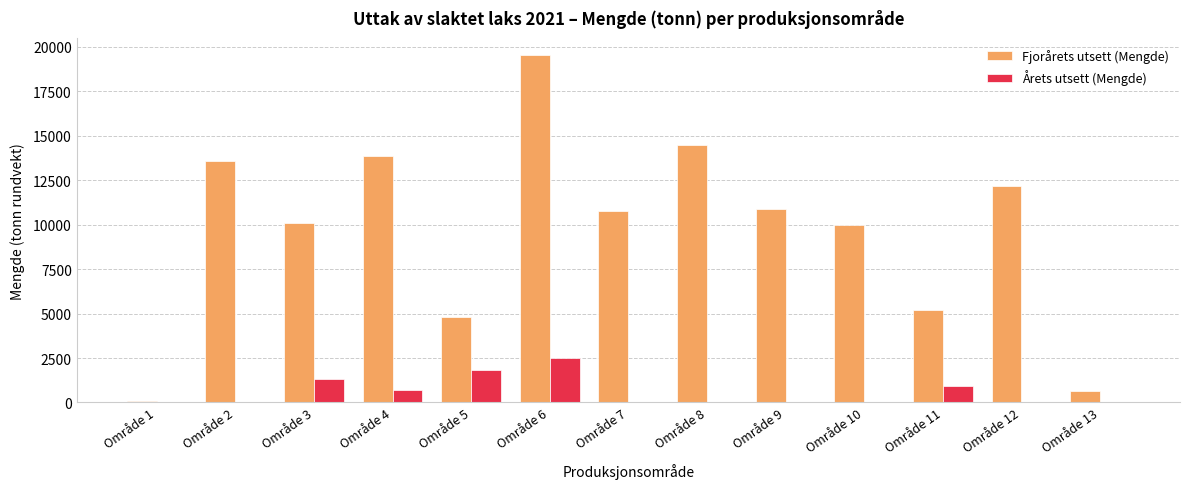

How many data points does each series have?

13